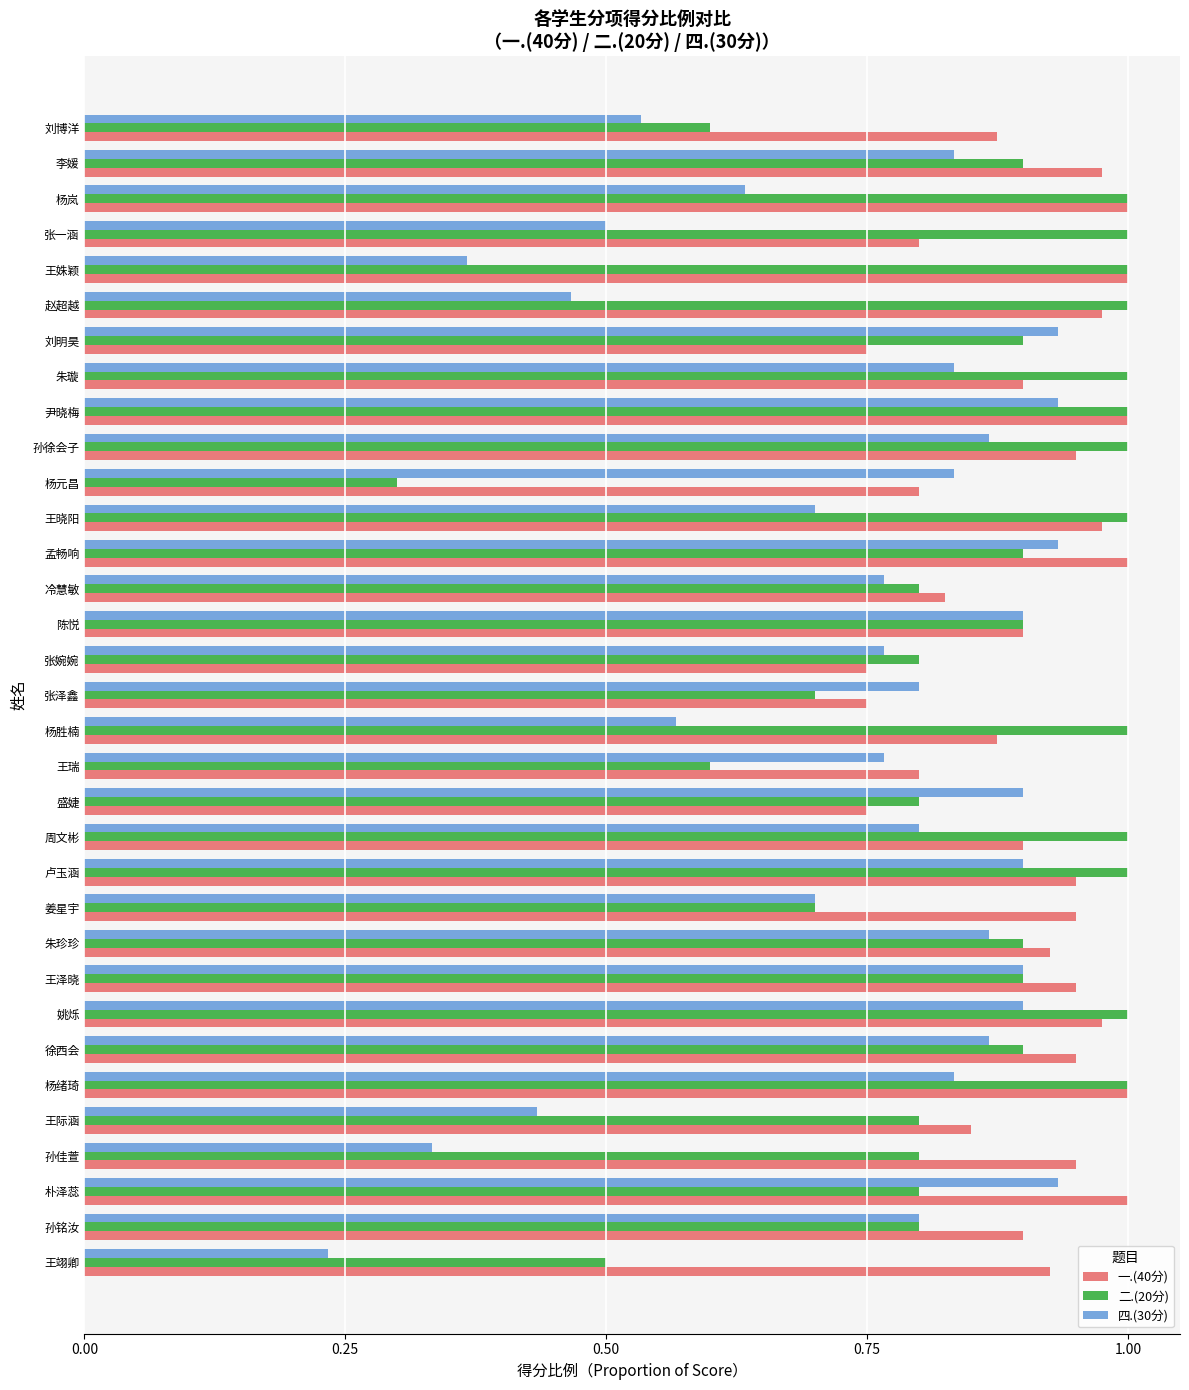

At which category is the sum across all series the highest?

尹晓梅